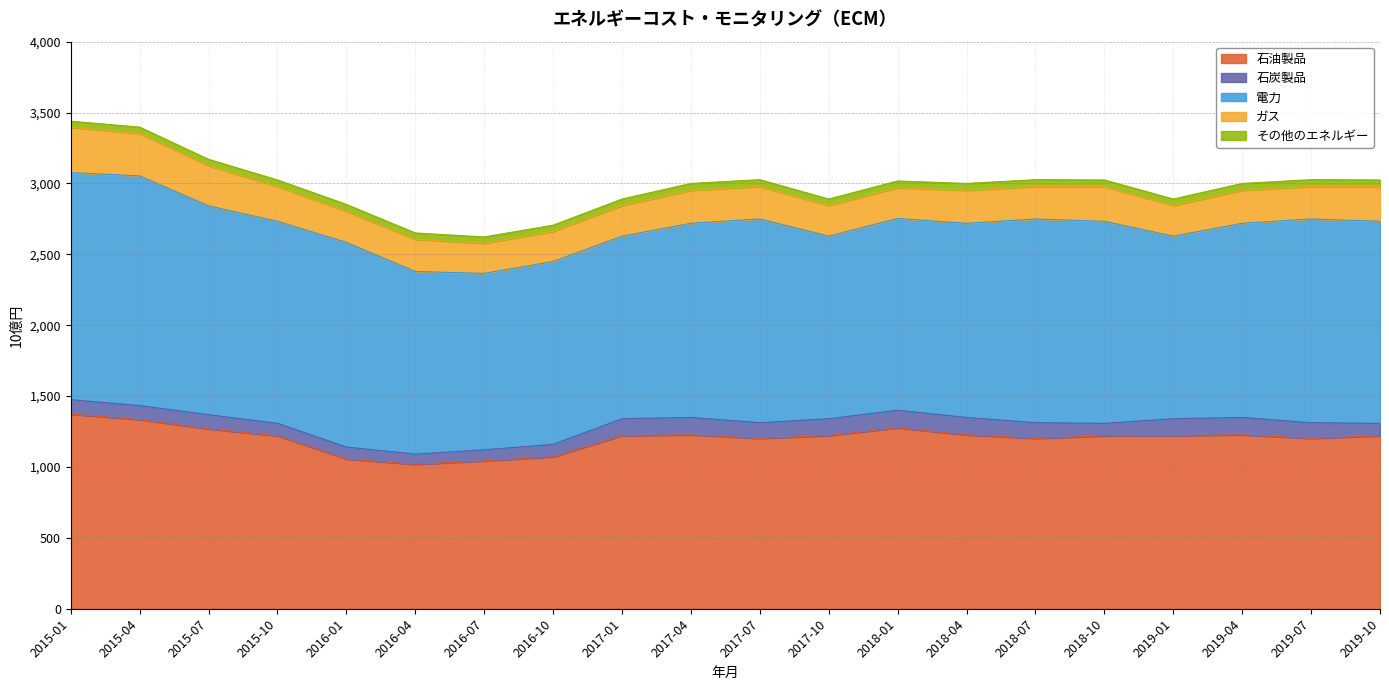

The value of 石油製品 at 2015-07 is 1268.3. True or false?

True